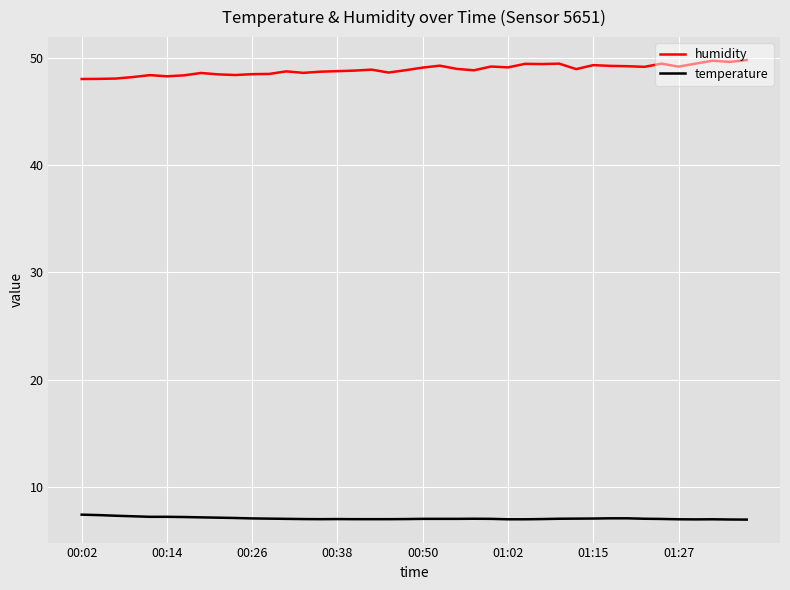

True or false: humidity and temperature cross at least once.

False